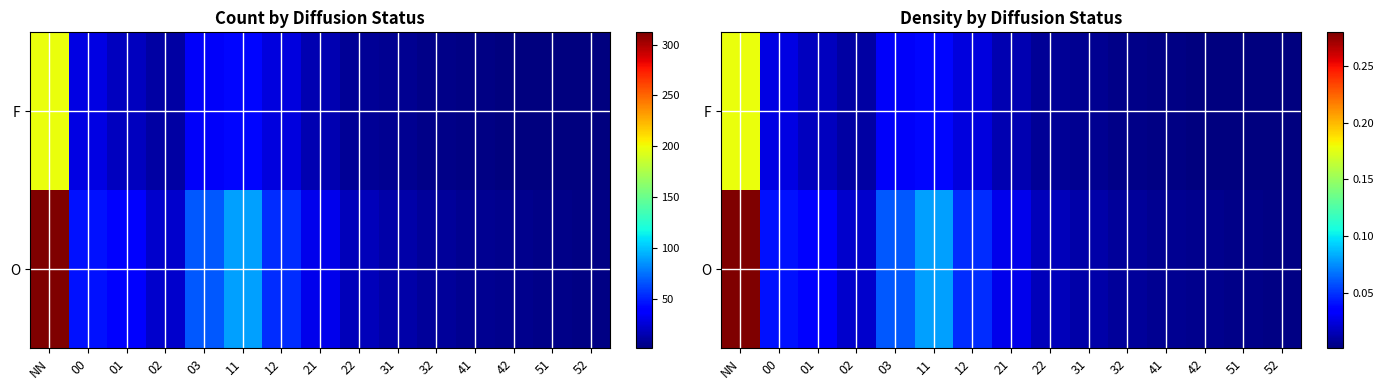

How many categories are shown in the chart?

15